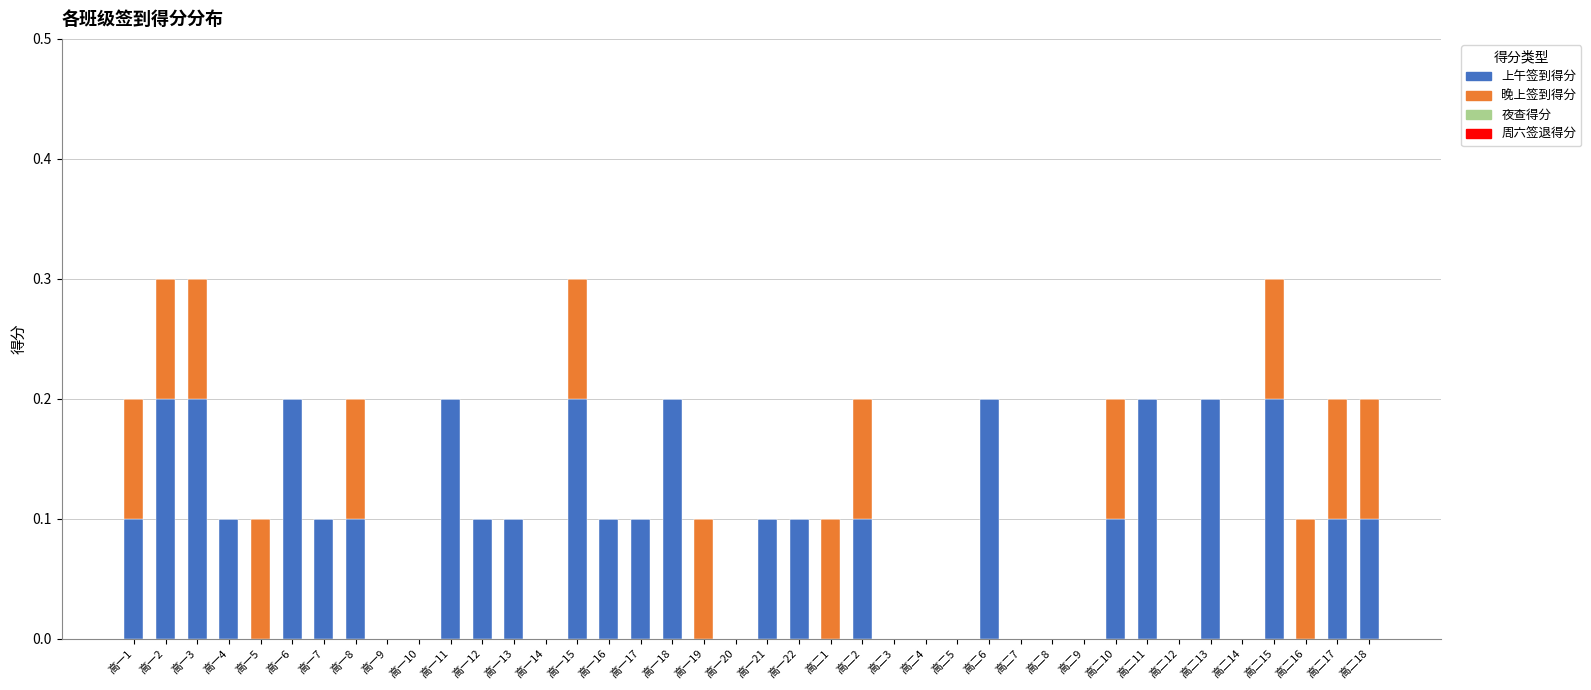

The value of 上午签到得分 at 高一14 is -0.1. True or false?

False